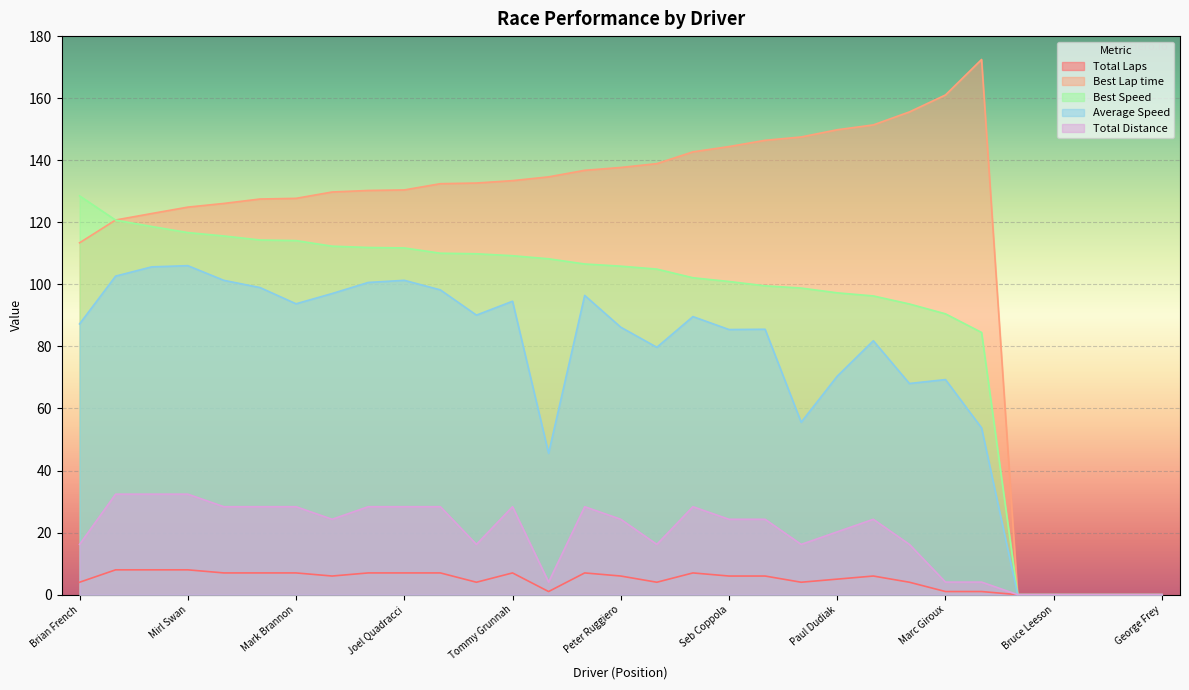

At which category does the chart reach its minimum across all series?

Kirt Bennett